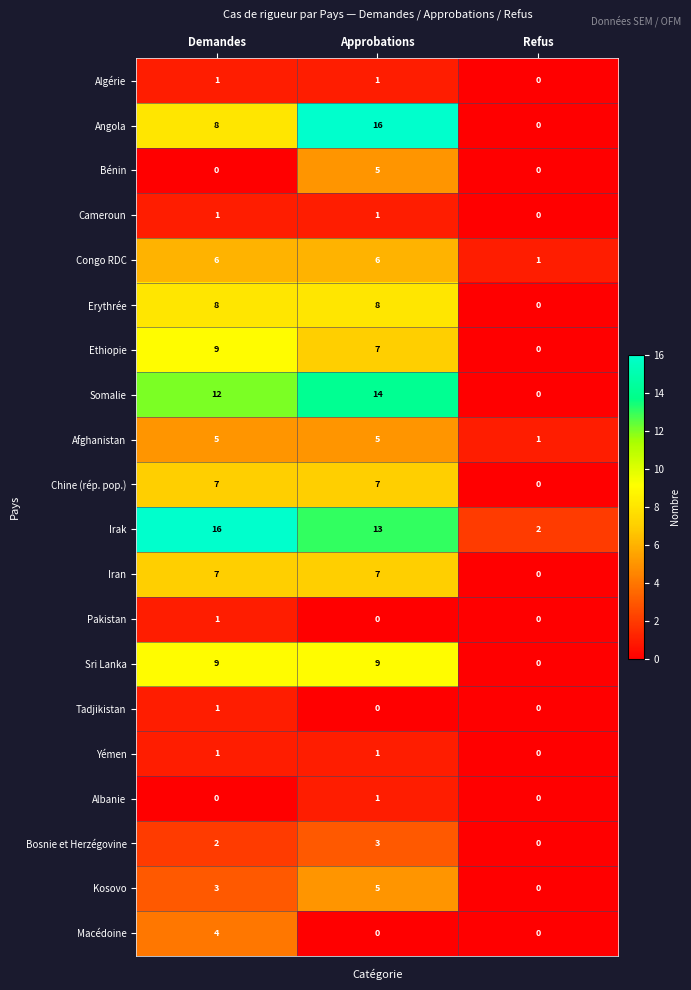

Between Approbations and Refus, which series saw the biggest shift?

Angola